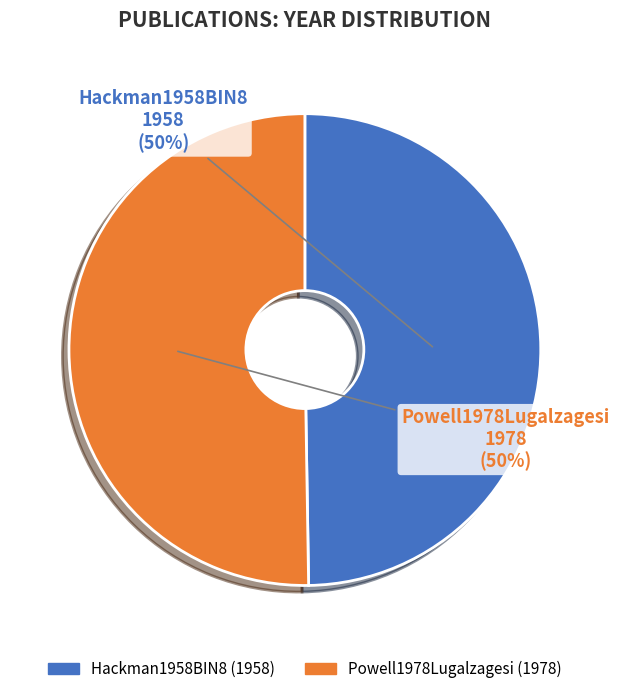

Do Hackman1958BIN8 and Powell1978Lugalzagesi together represent more than half of the pie?

Yes